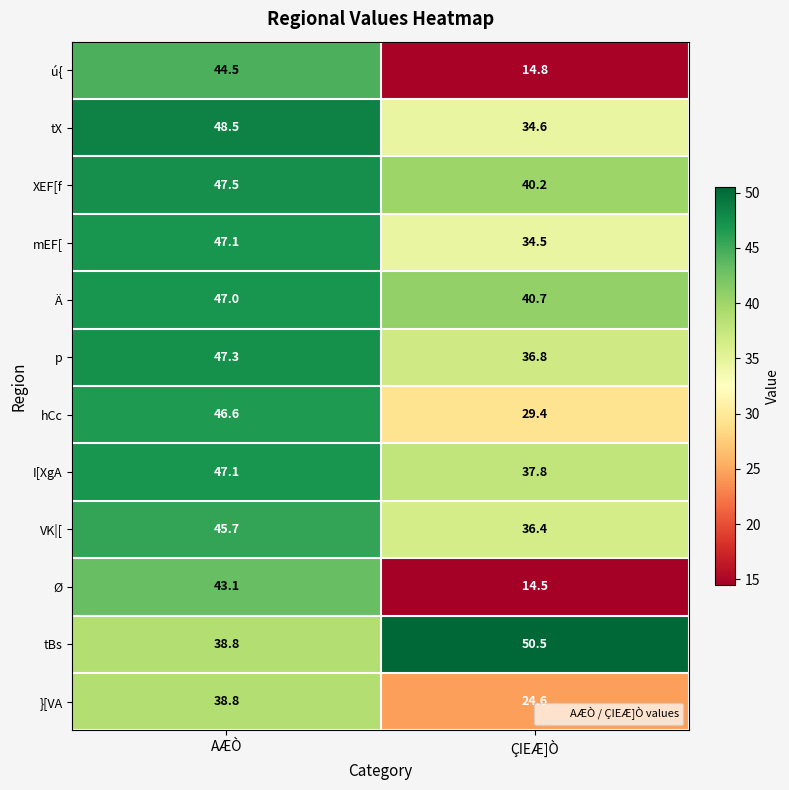

The tBs series shows 60.3 at AÆÒ. True or false?

False